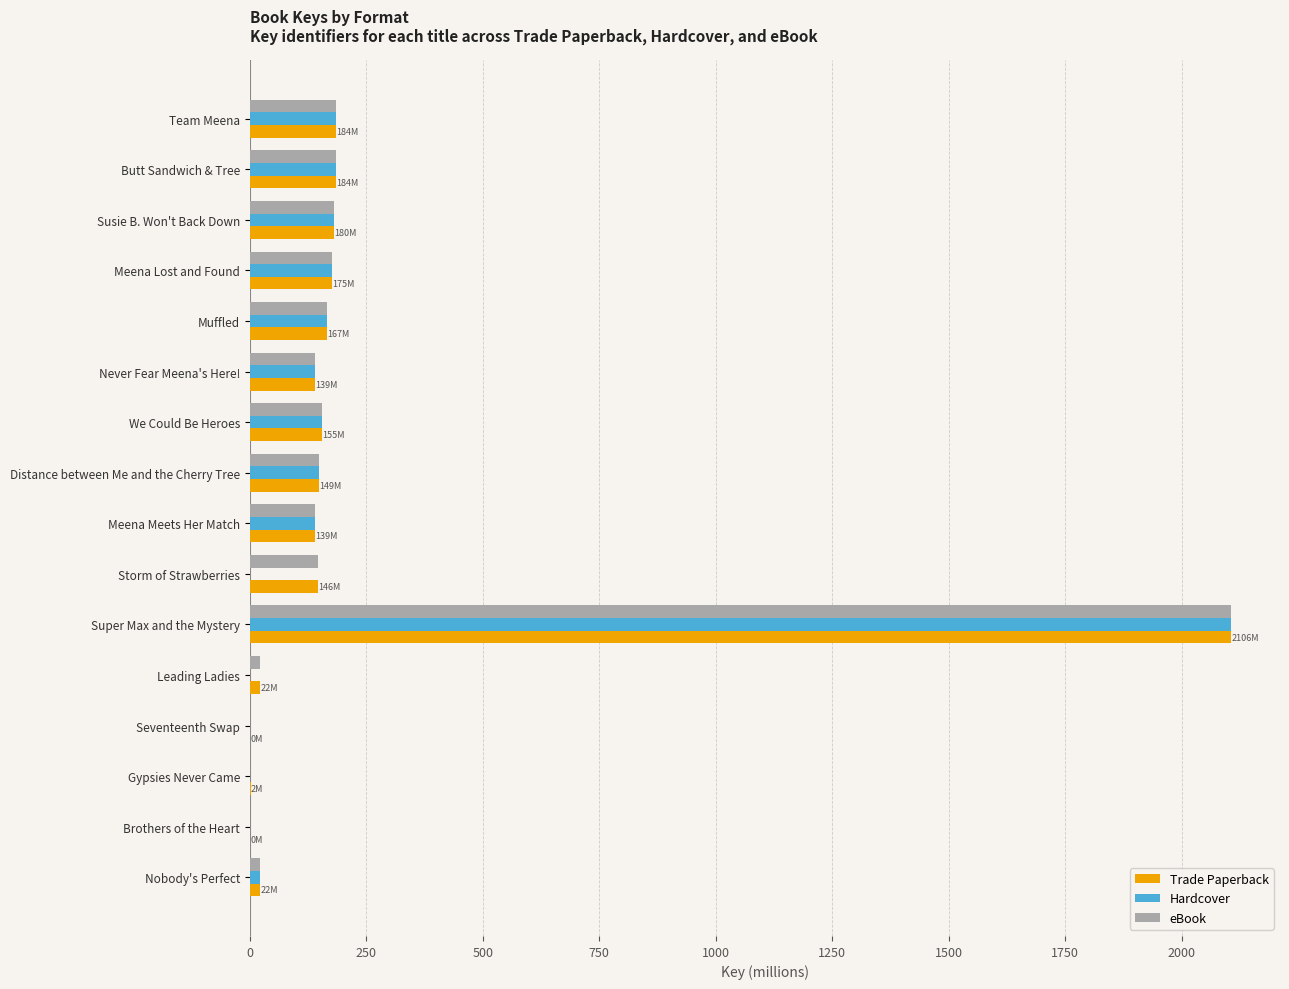

What is the sum of all Hardcover values?

3599.9